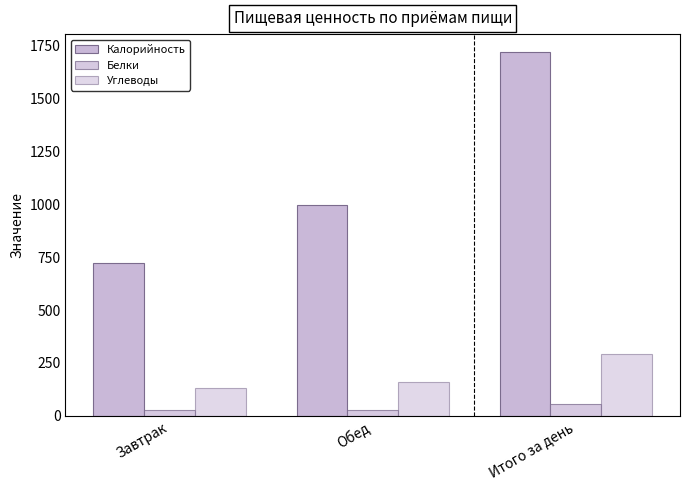

What is the total value across all series at Итого за день?

2064.1